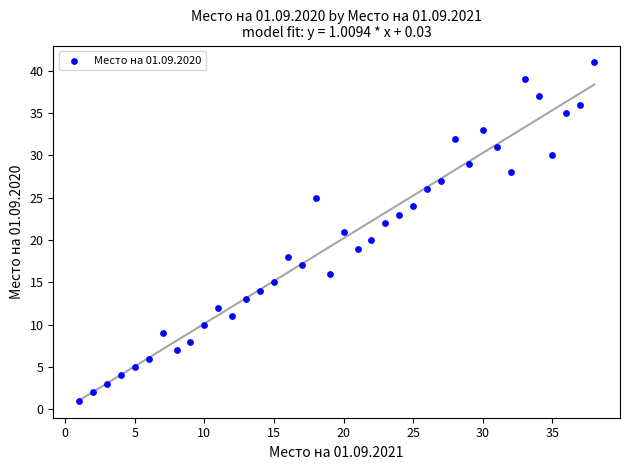

What is the range of X values (max minus min)?

37